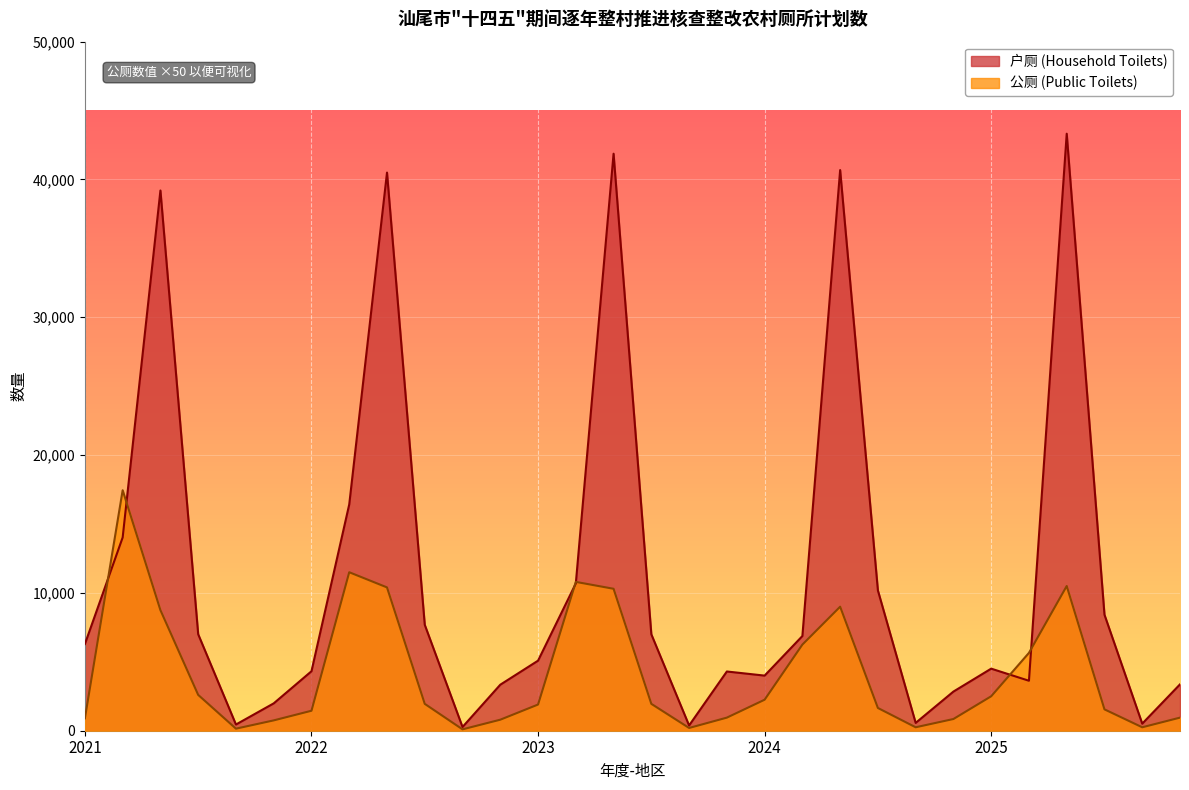

True or false: 公厕 (Public Toilets) has a value of 10300 at 2023-陆丰市.

True